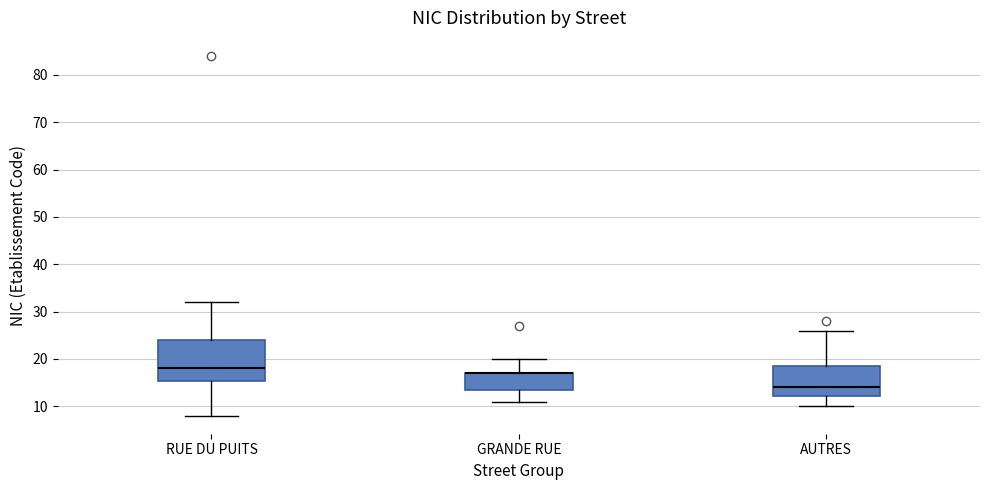

Where does the upper whisker of the box for GRANDE RUE end on the y-axis? The values are not printed on the chart, so give them approximately, as read against the axis.

20